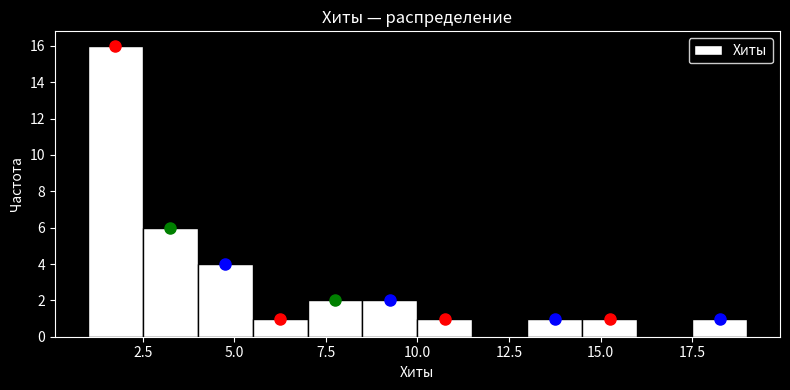

Around what value on the x-axis is the tallest bar? Give the approximate position of its centre, as read against the axis.

2.0